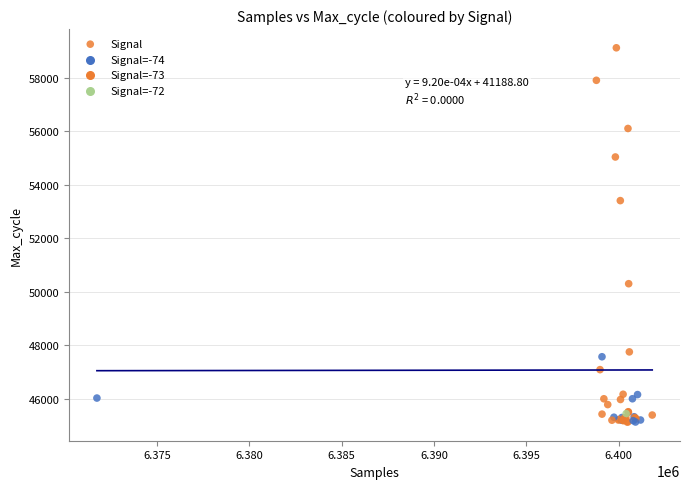

What Y value in the scatter plot is closest to 52130?

53413